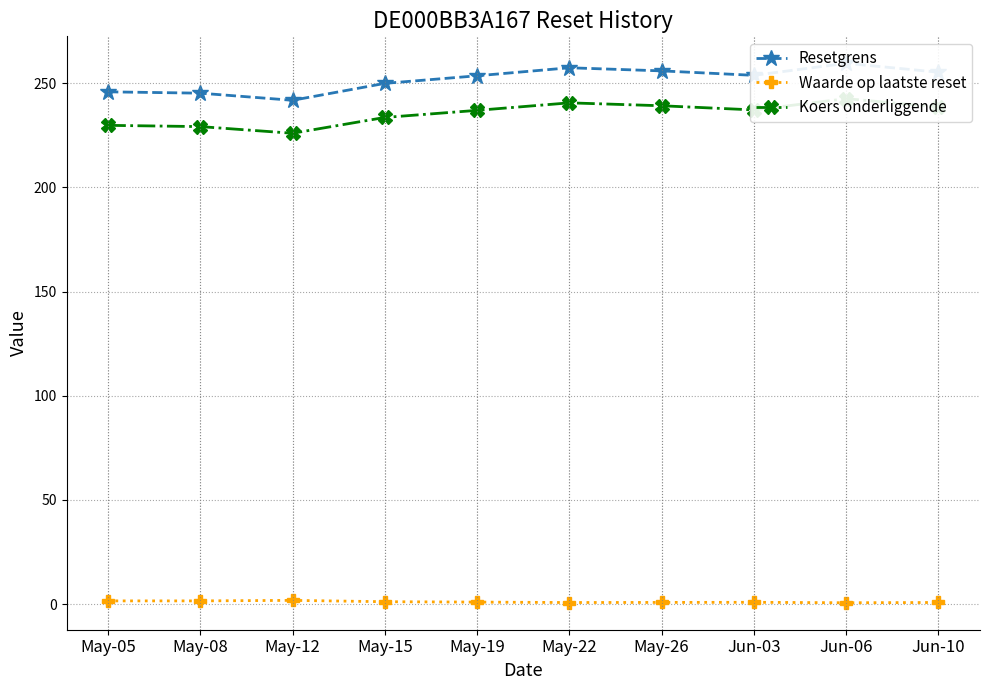

Is this an area chart (filled region under the line)?

No